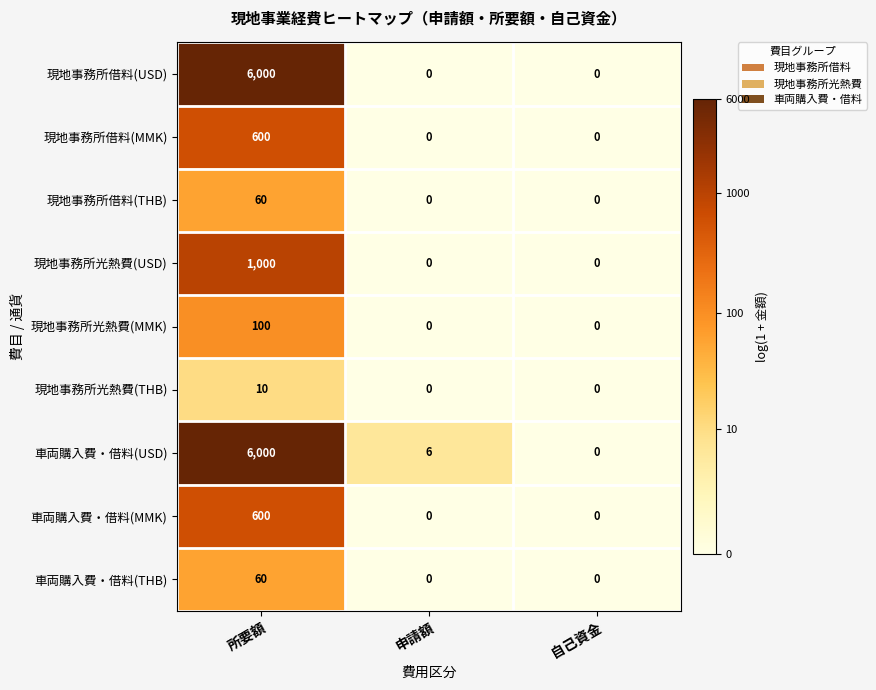

Reading left to right, list all the values displayed in this chart.

現地事務所借料(USD): 所要額=6000	申請額=0	自己資金=0
現地事務所借料(MMK): 所要額=600	申請額=0	自己資金=0
現地事務所借料(THB): 所要額=60	申請額=0	自己資金=0
現地事務所光熱費(USD): 所要額=1000	申請額=0	自己資金=0
現地事務所光熱費(MMK): 所要額=100	申請額=0	自己資金=0
現地事務所光熱費(THB): 所要額=10	申請額=0	自己資金=0
車両購入費・借料(USD): 所要額=6000	申請額=6	自己資金=0
車両購入費・借料(MMK): 所要額=600	申請額=0	自己資金=0
車両購入費・借料(THB): 所要額=60	申請額=0	自己資金=0